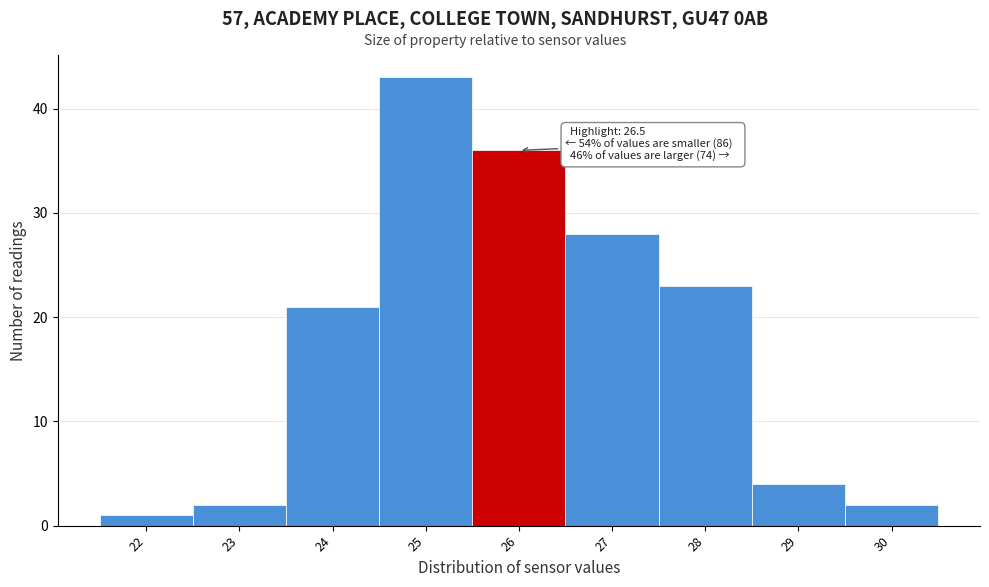

Reading right to left, transcribe all the data shown in this chart.

30=2	29=4	28=23	27=28	26=36	25=43	24=21	23=2	22=1